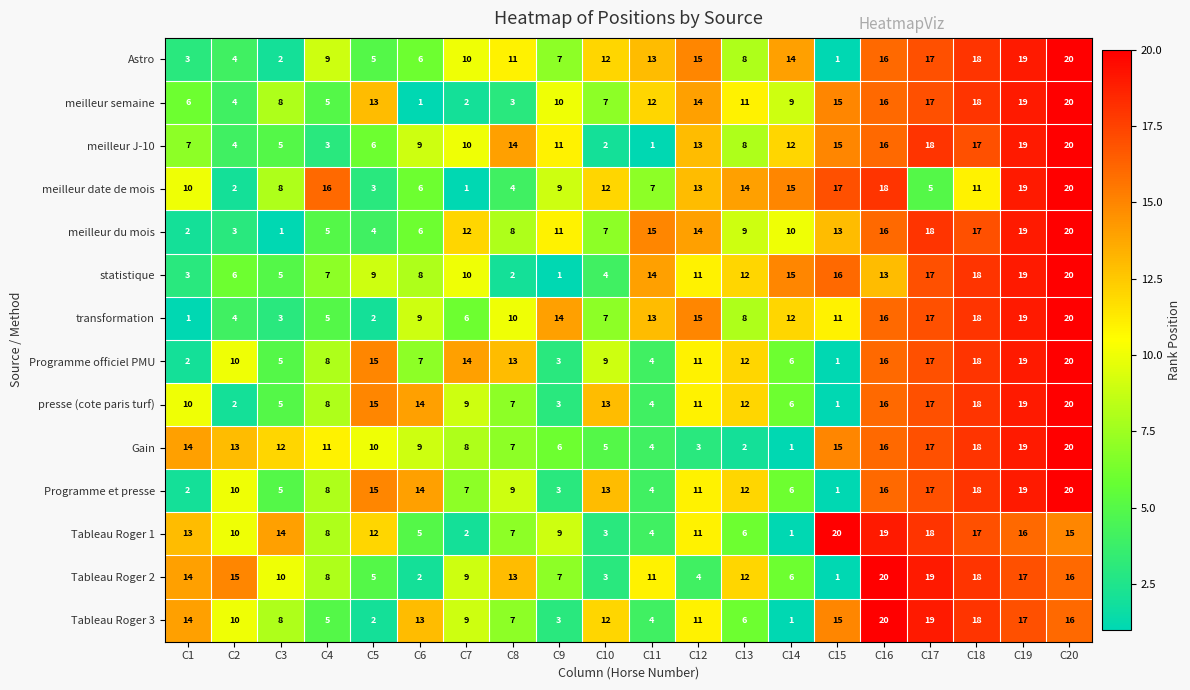

At which label does Gain first exceed 11?

C1